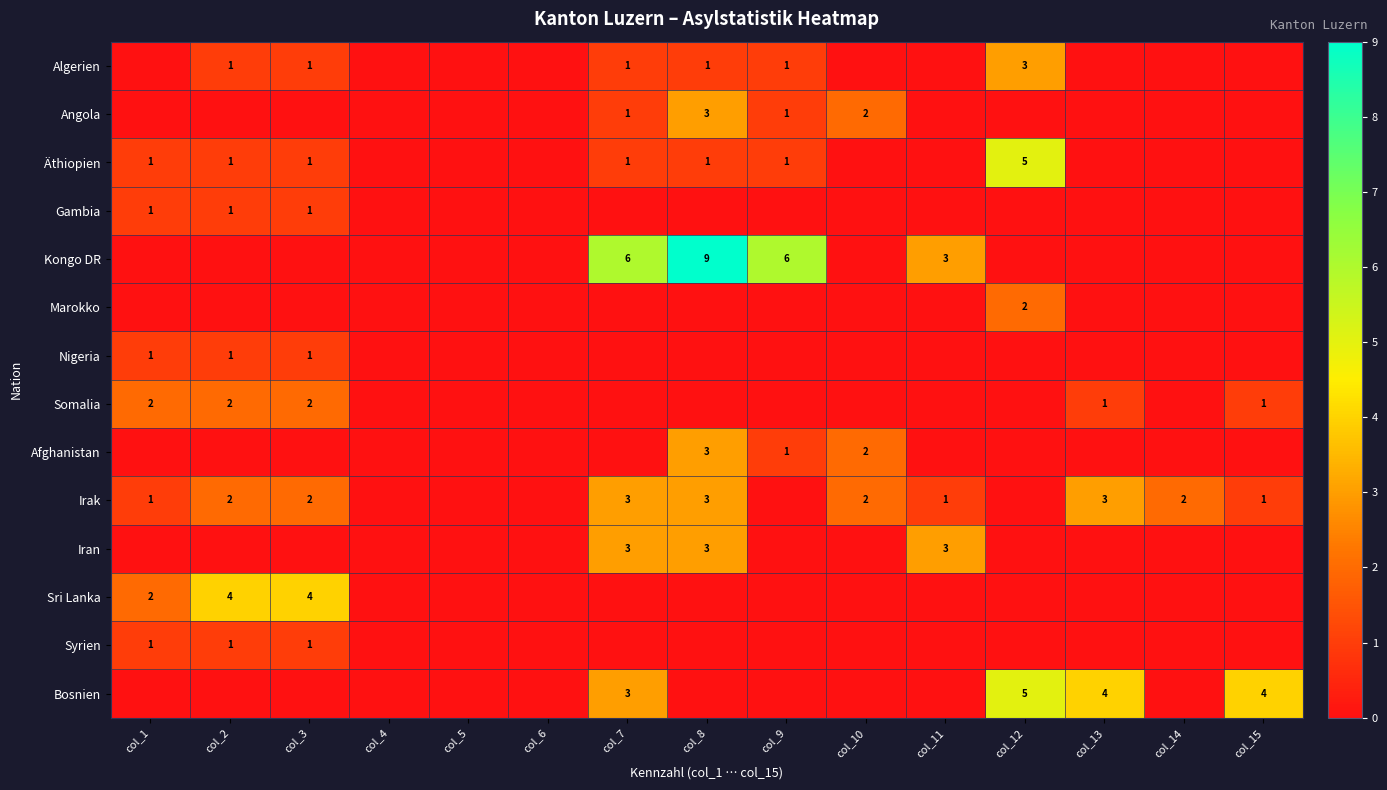

At which category is the sum across all series the highest?

col_8